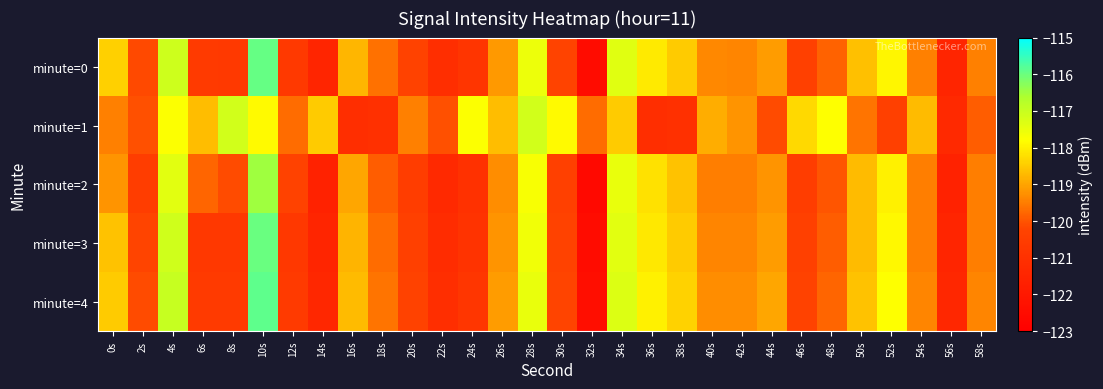

Reading right to left, extract all data points from this chart.

minute=0: 58s=-119.5	56s=-121.5	54s=-119.4	52s=-117.9	50s=-118.6	48s=-119.8	46s=-120.4	44s=-119.1	42s=-119.4	40s=-119.4	38s=-118.5	36s=-118.1	34s=-117.4	32s=-122.5	30s=-120.3	28s=-117.5	26s=-119.1	24s=-120.8	22s=-121.1	20s=-120.3	18s=-119.6	16s=-118.8	14s=-121.4	12s=-120.7	10s=-115.9	8s=-120.7	6s=-120.6	4s=-117.1	2s=-120.1	0s=-118.4
minute=1: 58s=-119.9	56s=-121.3	54s=-118.7	52s=-120.4	50s=-119.6	48s=-117.8	46s=-118.3	44s=-120.1	42s=-119.2	40s=-118.9	38s=-121.0	36s=-121.1	34s=-118.5	32s=-119.7	30s=-117.9	28s=-117.1	26s=-118.7	24s=-117.8	22s=-120.0	20s=-119.5	18s=-121.0	16s=-121.1	14s=-118.5	12s=-119.7	10s=-117.9	8s=-117.1	6s=-118.7	4s=-117.8	2s=-120.0	0s=-119.5
minute=2: 58s=-119.5	56s=-121.6	54s=-119.5	52s=-118.0	50s=-118.7	48s=-120.0	46s=-120.5	44s=-119.2	42s=-119.5	40s=-119.5	38s=-118.6	36s=-118.2	34s=-117.5	32s=-122.6	30s=-120.4	28s=-117.7	26s=-119.3	24s=-121.0	22s=-121.3	20s=-120.5	18s=-119.9	16s=-119.0	14s=-121.6	12s=-120.3	10s=-116.5	8s=-120.1	6s=-119.8	4s=-117.4	2s=-120.5	0s=-119.2
minute=3: 58s=-119.5	56s=-121.5	54s=-119.5	52s=-117.9	50s=-118.7	48s=-119.9	46s=-120.4	44s=-119.1	42s=-119.4	40s=-119.4	38s=-118.5	36s=-118.1	34s=-117.4	32s=-122.5	30s=-120.3	28s=-117.6	26s=-119.2	24s=-120.9	22s=-121.2	20s=-120.4	18s=-119.7	16s=-118.8	14s=-121.5	12s=-120.7	10s=-116.0	8s=-120.7	6s=-120.7	4s=-117.1	2s=-120.2	0s=-118.6
minute=4: 58s=-119.4	56s=-121.4	54s=-119.4	52s=-117.8	50s=-118.6	48s=-119.8	46s=-120.3	44s=-119.0	42s=-119.3	40s=-119.3	38s=-118.4	36s=-118.0	34s=-117.3	32s=-122.4	30s=-120.2	28s=-117.5	26s=-119.1	24s=-120.8	22s=-121.1	20s=-120.3	18s=-119.6	16s=-118.7	14s=-121.4	12s=-120.6	10s=-115.9	8s=-120.6	6s=-120.6	4s=-117.0	2s=-120.1	0s=-118.5